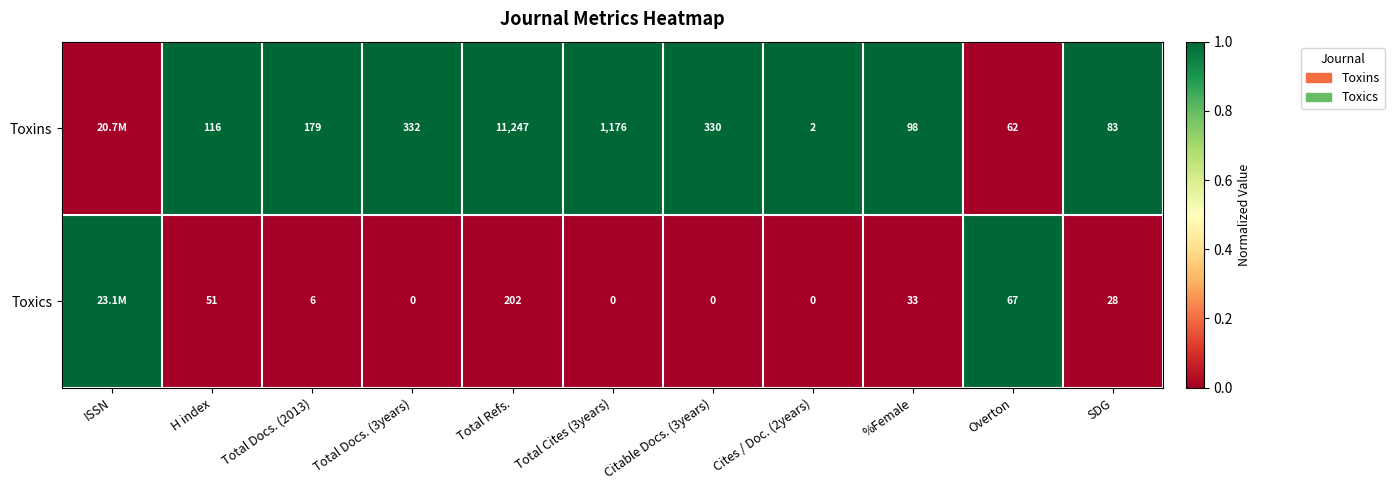

Is the value of Toxins at Total Cites (3years) greater than the value of Toxics at Cites / Doc. (2years)?

Yes